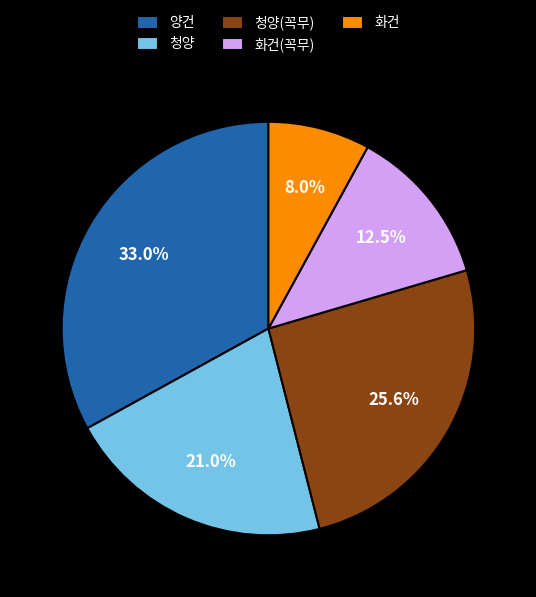

Which slice is the smallest?

화건